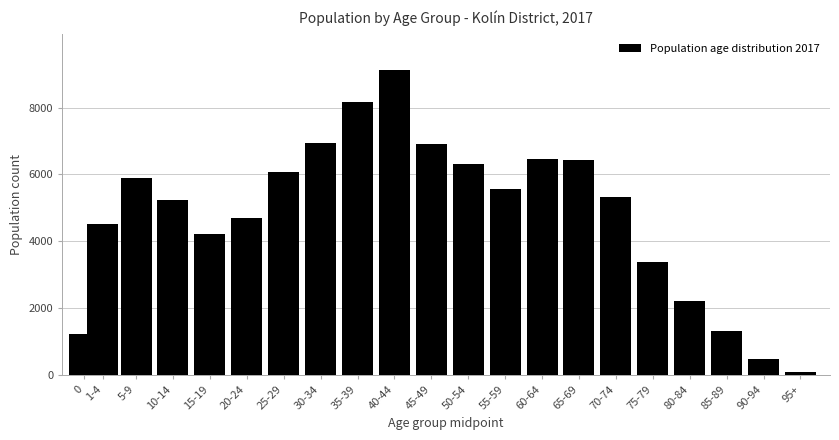

What is the label of the 8th bar from the left?

30-34